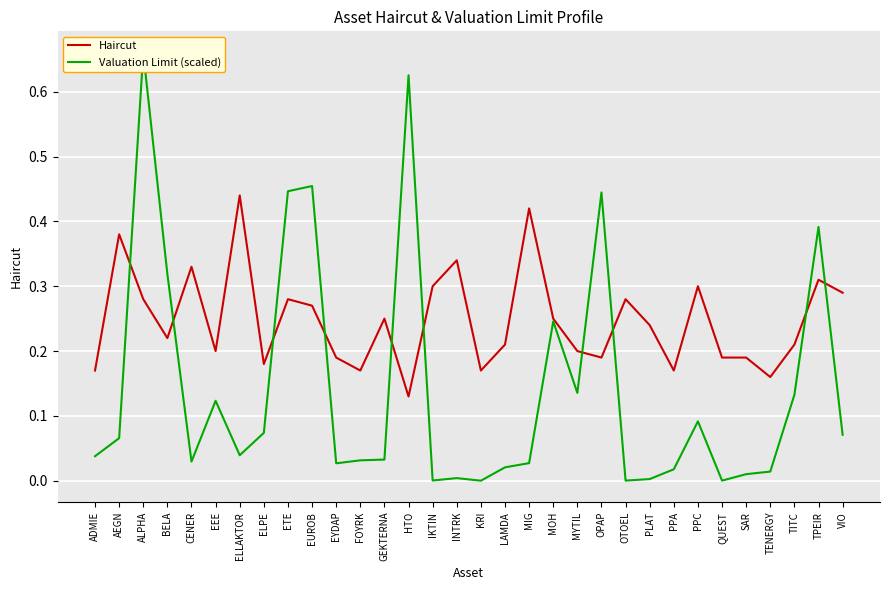

What is the total value across all series at CENER?

0.4